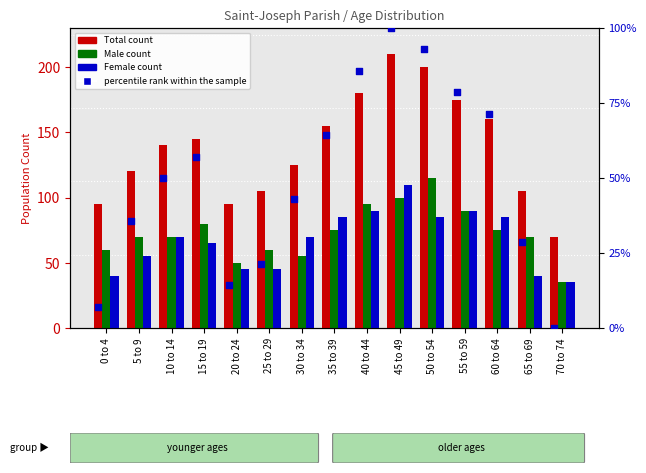

Which series reaches the minimum Y coordinate?

percentile rank within the sample